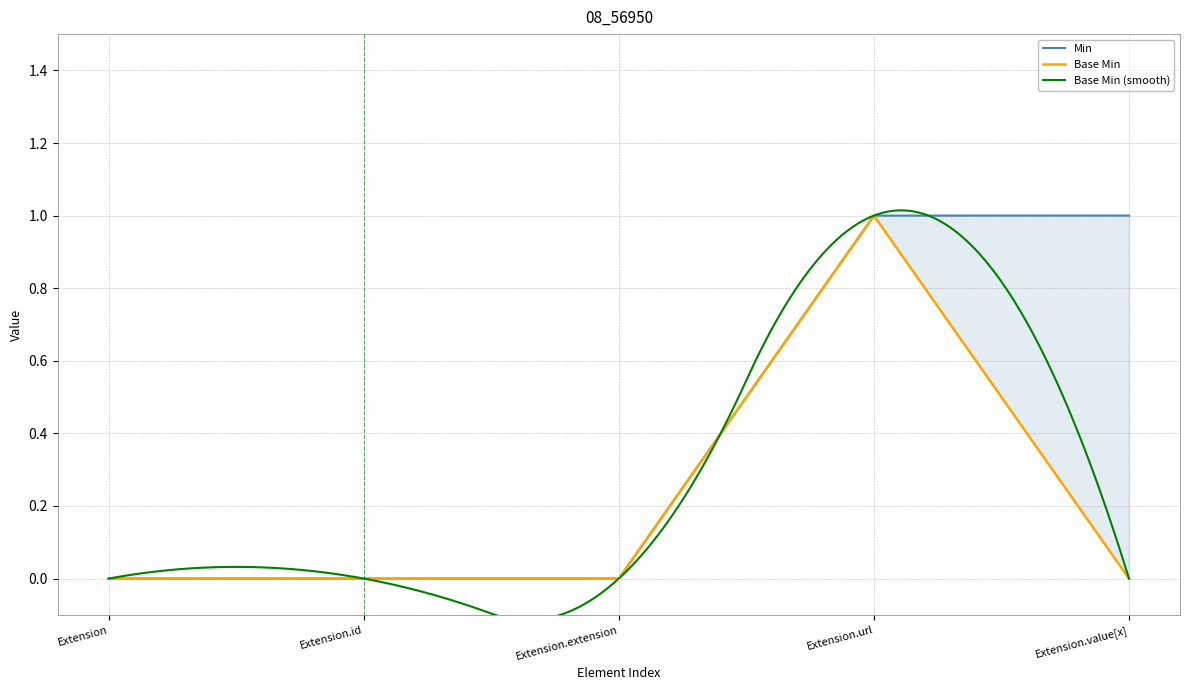

What is the label of the 3rd point from the right?

Extension.extension